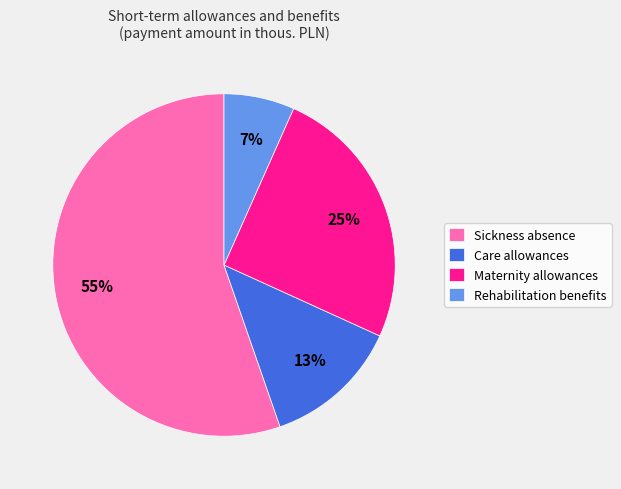

Is there a majority slice in this chart?

Yes